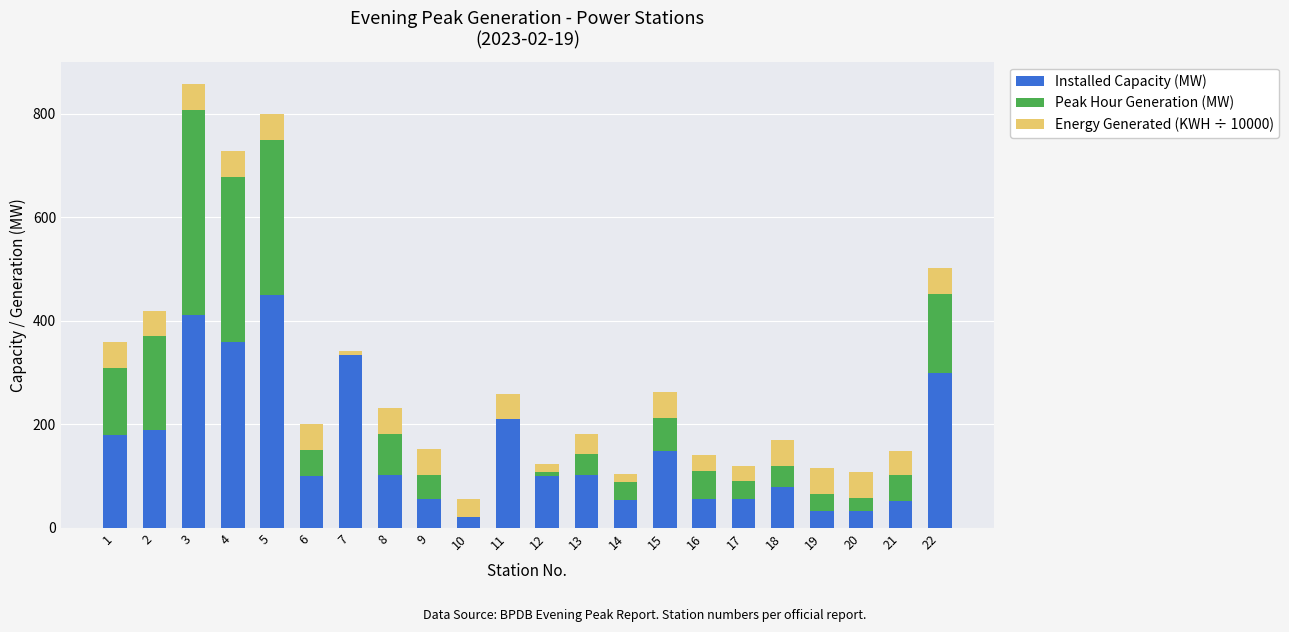

The value of Installed Capacity (MW) at 21 is 52.0. True or false?

True